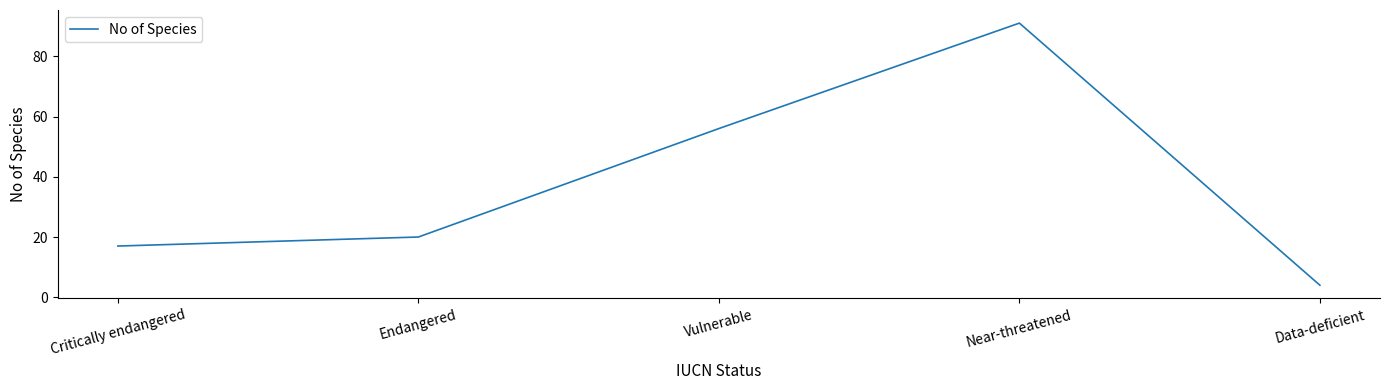

What is the sum of the values at Endangered and Near-threatened?

111